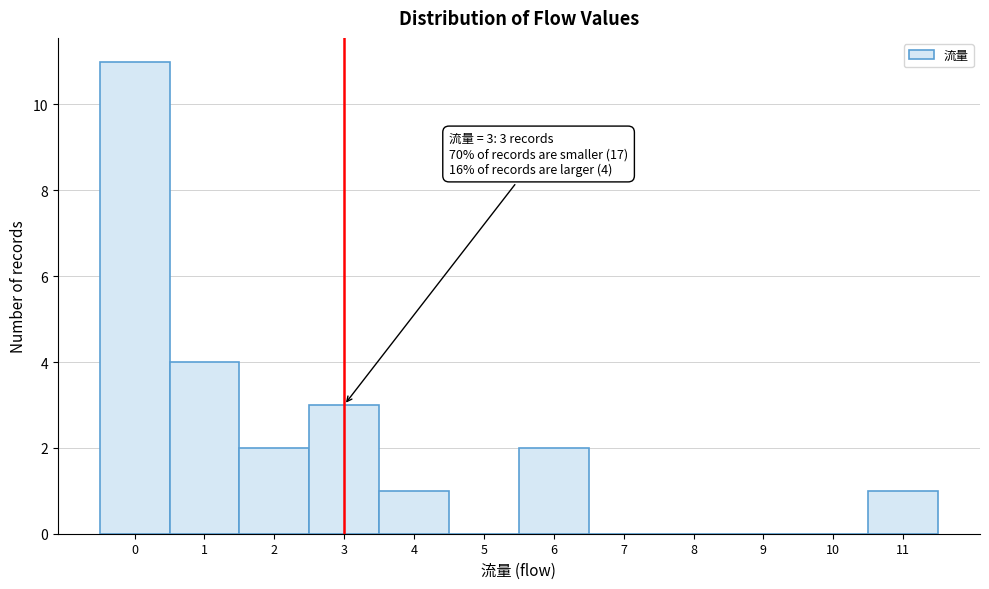

Which range on the x-axis has the tallest bar?

-0.5 to 0.5